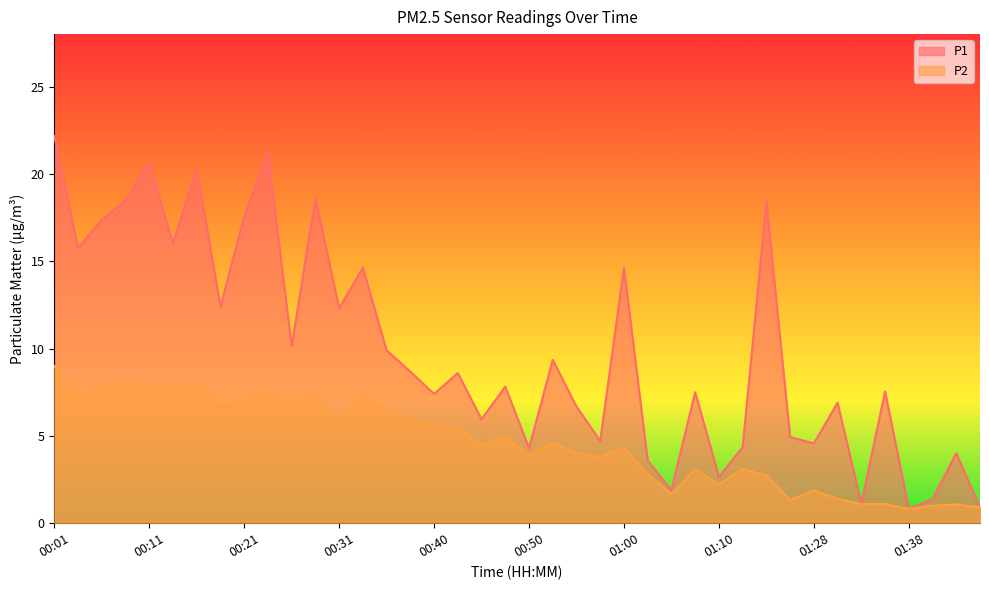

Does the chart display data point markers on the line(s)?

No